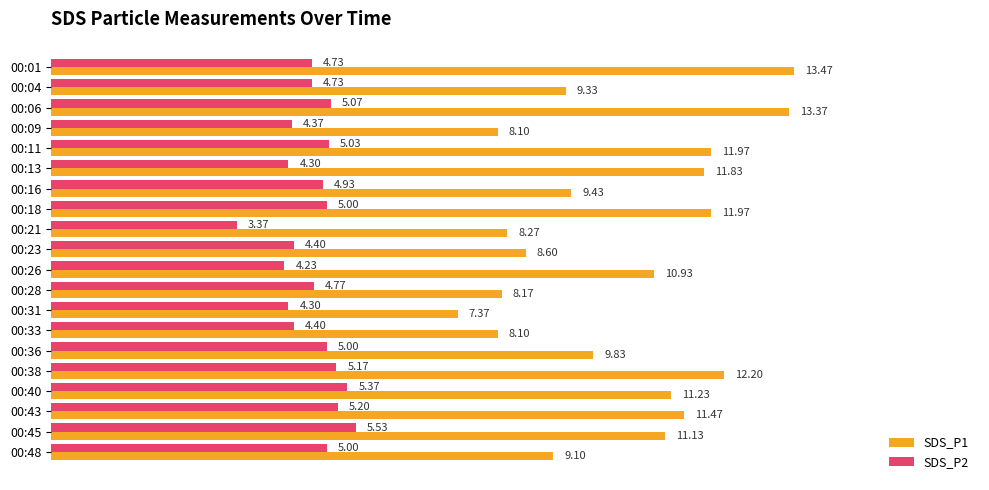

Rank the series by their maximum value, from highest to lowest.

SDS_P1, SDS_P2